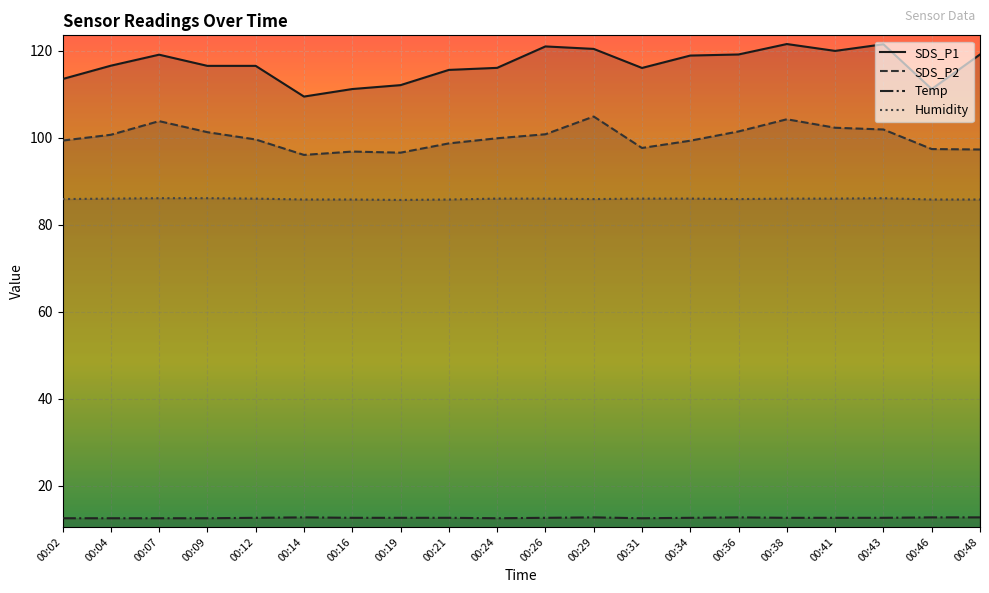

Does the chart display data point markers on the line(s)?

No